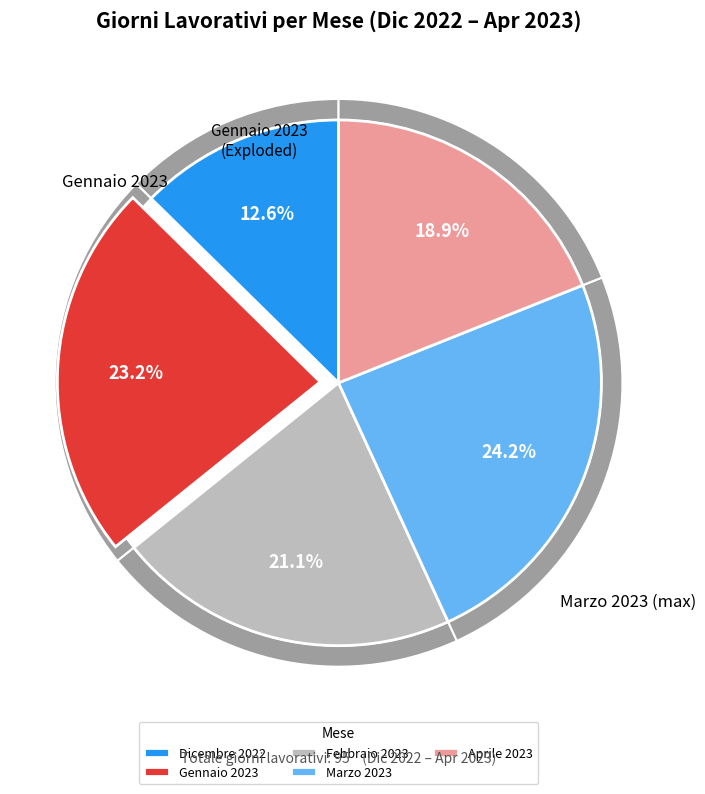

Do Dicembre 2022 and Febbraio 2023 together represent more than half of the pie?

No